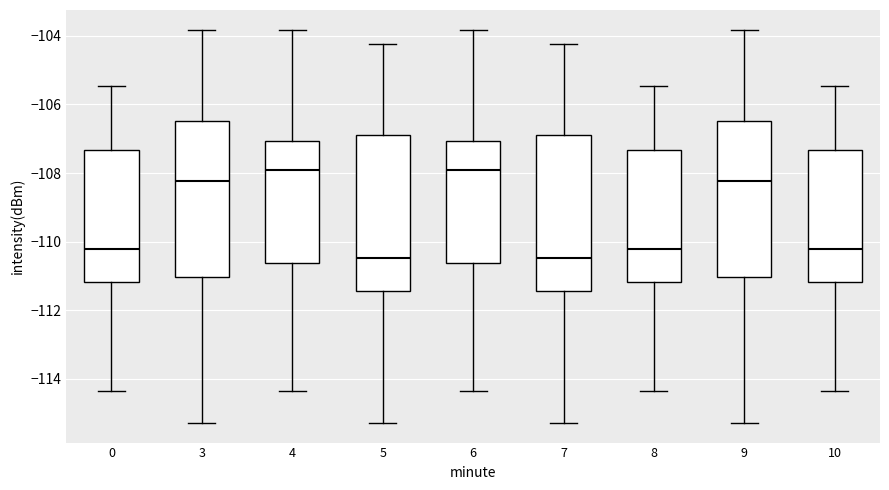

Reading left to right, read every box against the y-axis: the position of its median line, the range the box covers, and the ends of its whiskers. The values are not printed on the chart, so give them approximately, as read against the axis.

0: median -110.2, box -111.2 to -107.4, whiskers -114.4 to -105.4
3: median -108.2, box -111.0 to -106.4, whiskers -115.2 to -103.8
4: median -108.0, box -110.6 to -107.0, whiskers -114.4 to -103.8
5: median -110.4, box -111.4 to -106.8, whiskers -115.2 to -104.2
6: median -108.0, box -110.6 to -107.0, whiskers -114.4 to -103.8
7: median -110.4, box -111.4 to -106.8, whiskers -115.2 to -104.2
8: median -110.2, box -111.2 to -107.4, whiskers -114.4 to -105.4
9: median -108.2, box -111.0 to -106.4, whiskers -115.2 to -103.8
10: median -110.2, box -111.2 to -107.4, whiskers -114.4 to -105.4